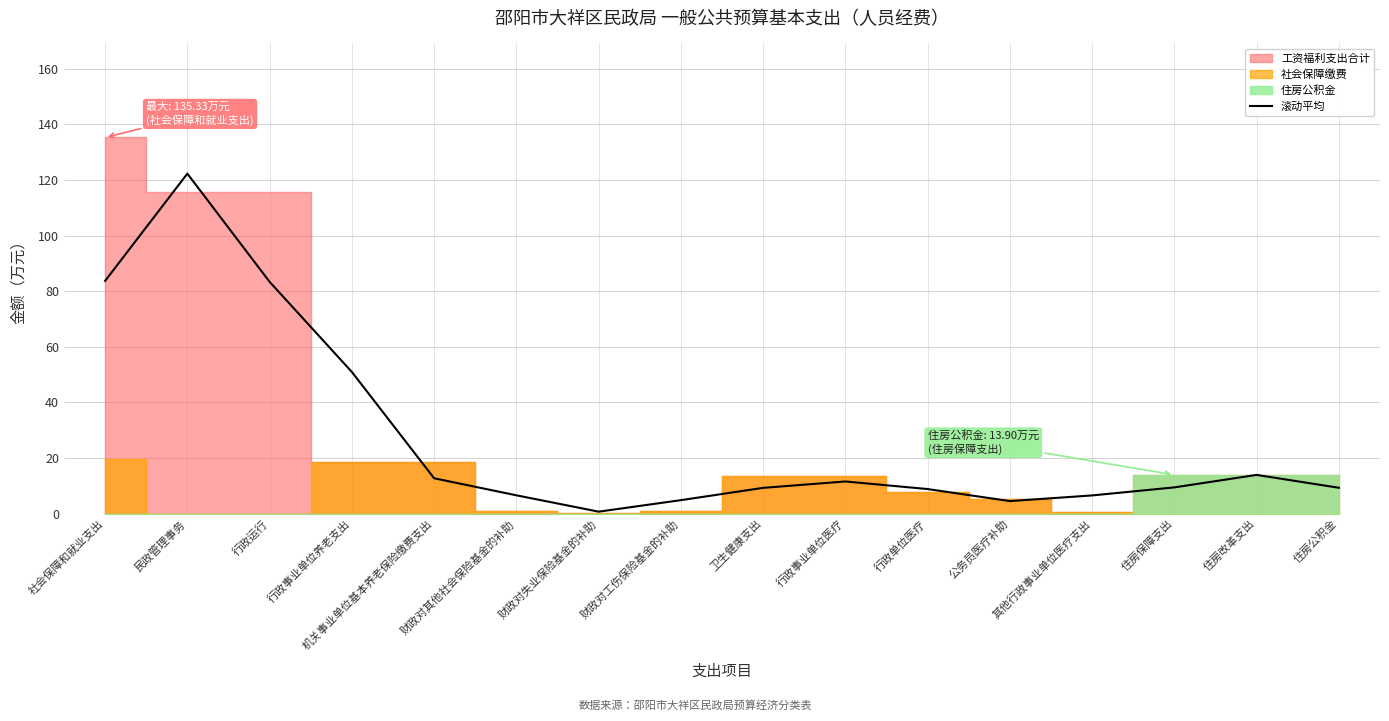

What is the highest value of the 滚动平均 series?

122.3